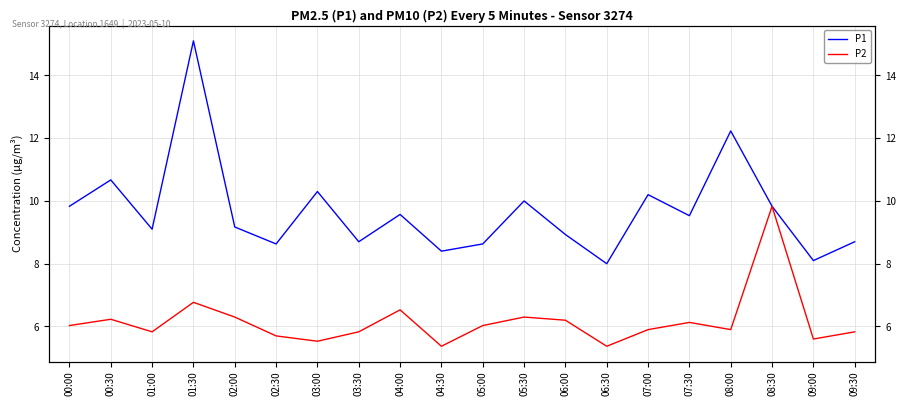

What is the label of the 3rd point from the left?

01:00